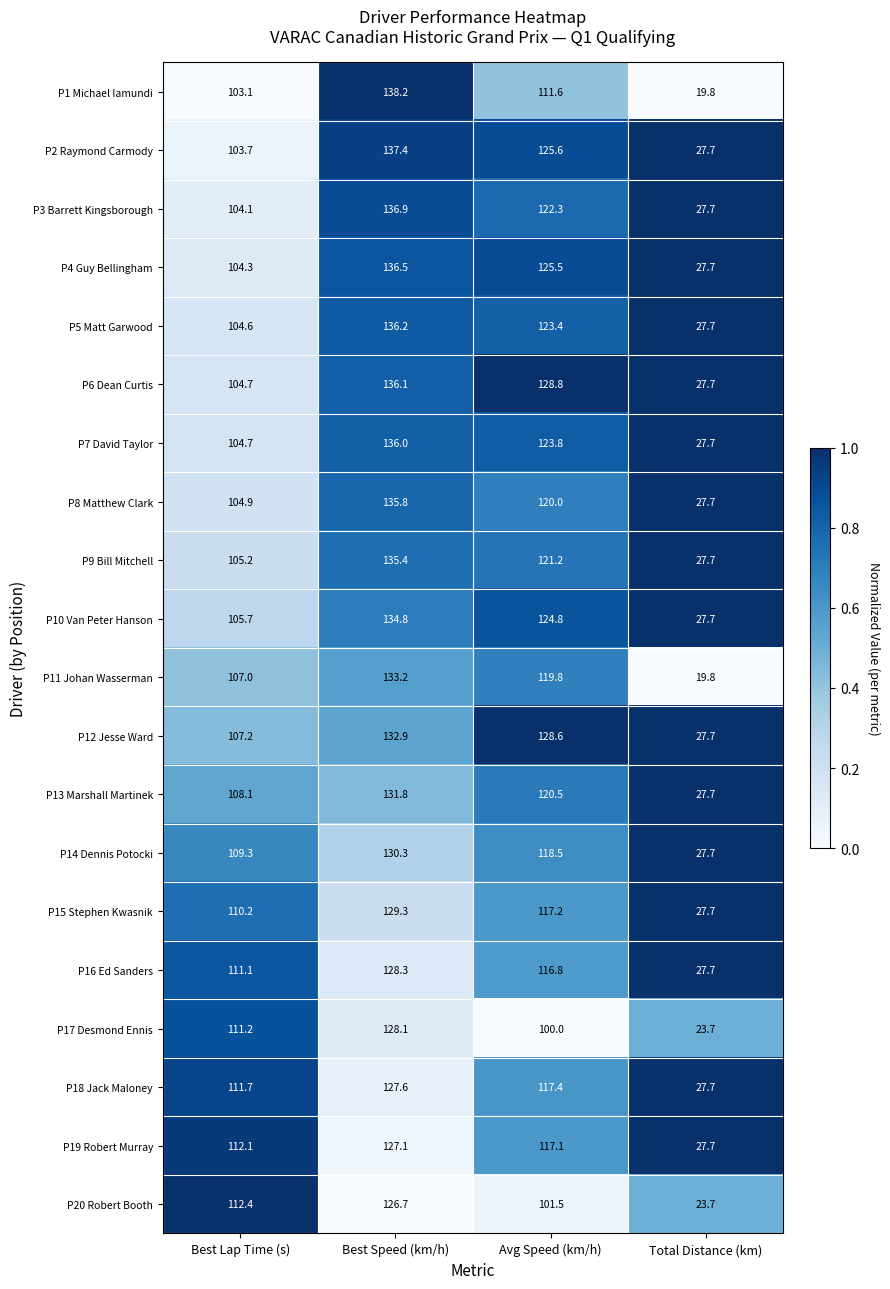

Which series has the largest range (max minus min)?

P1 Michael Iamundi